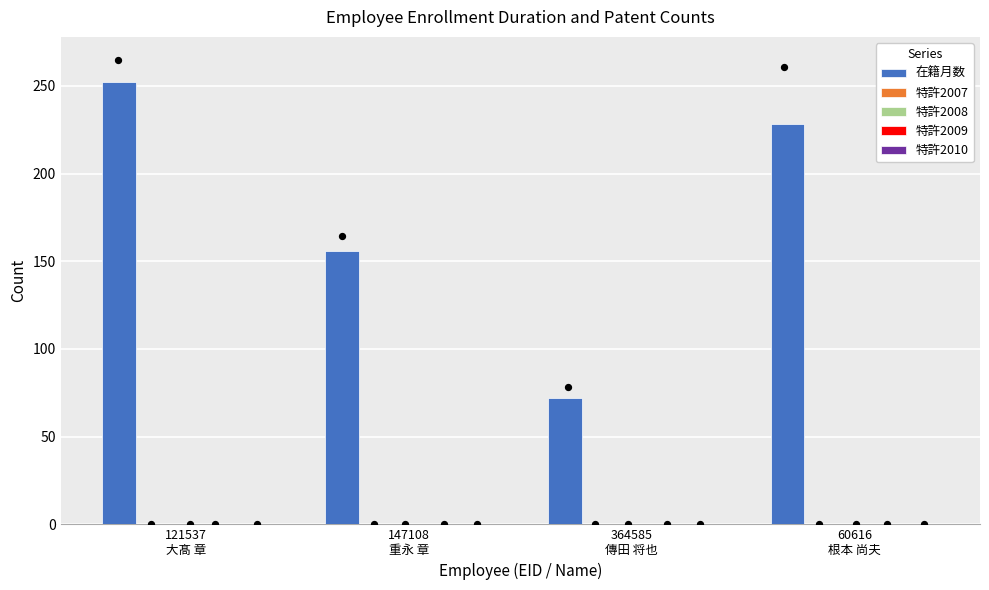

Which series has the largest Y range (max minus min)?

在籍月数